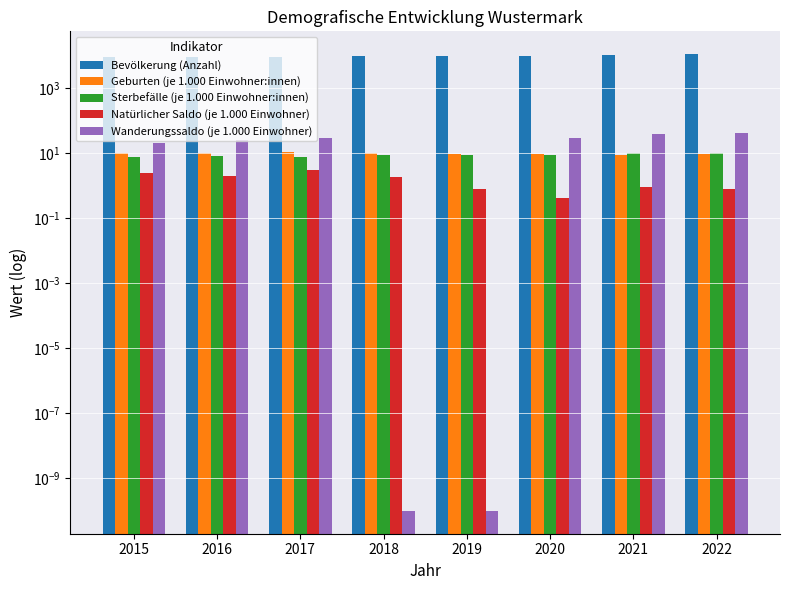

Reading left to right, transcribe all the data shown in this chart.

Bevölkerung (Anzahl): 8683.0	8937.0	9144.0	9302.0	9617.0	9928.0	10401.0	10922.0
Geburten (je 1.000 Einwohner:innen): 10.2	10.1	10.8	10.2	9.6	9.4	9.0	9.5
Sterbefälle (je 1.000 Einwohner:innen): 7.8	8.1	7.8	8.5	8.8	9.0	9.9	10.3
Natürlicher Saldo (je 1.000 Einwohner): 2.4	2.0	3.0	1.8	0.8	0.4	0.9	0.8
Wanderungssaldo (je 1.000 Einwohner): 20.2	24.5	29.4	0.0	0.0	28.4	38.0	40.3